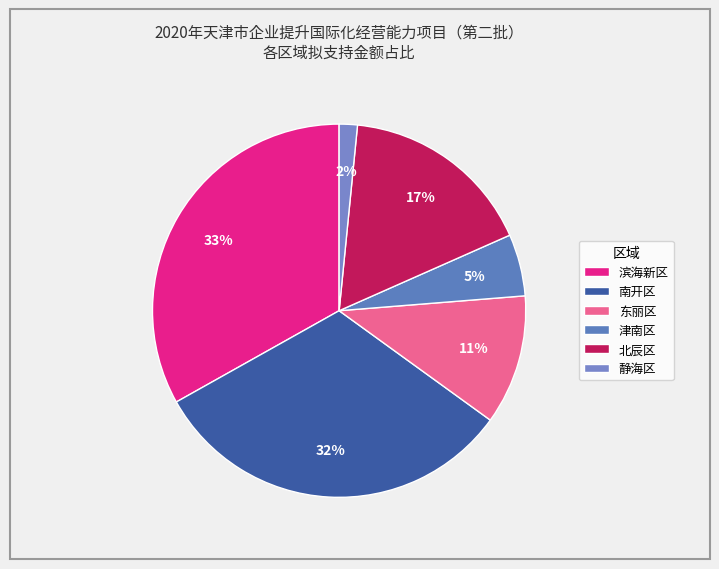

What is the smallest slice in the pie chart?

静海区